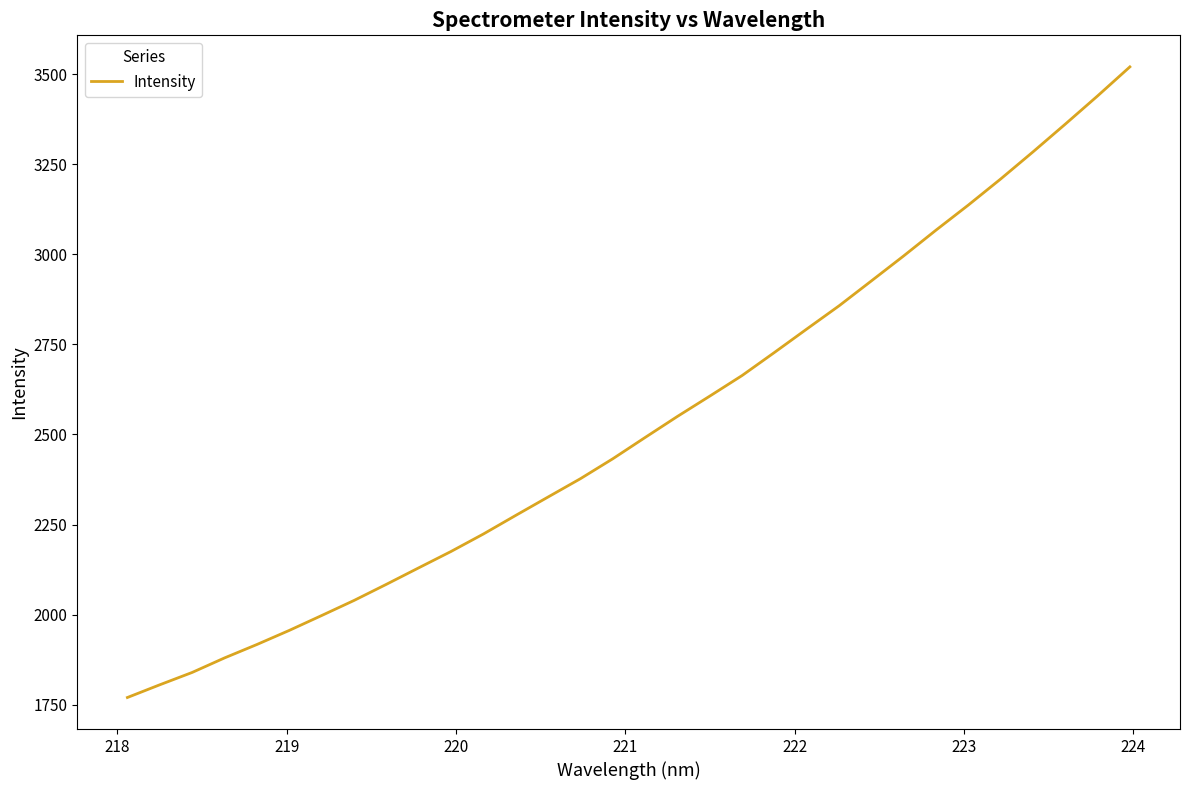

What is the maximum value shown in the chart?

3520.4